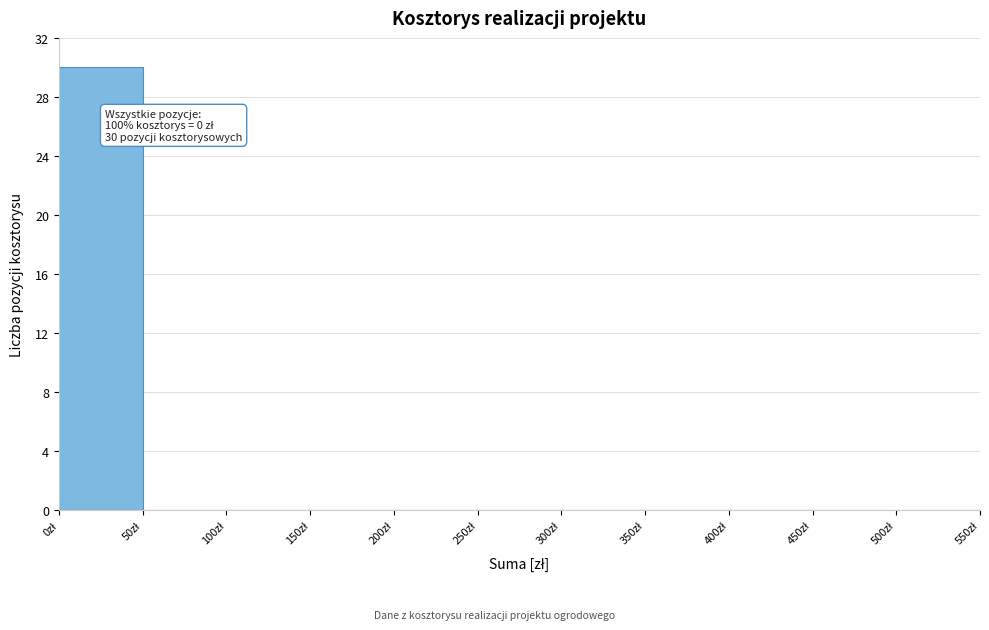

Which range on the x-axis has the tallest bar?

0 to 50